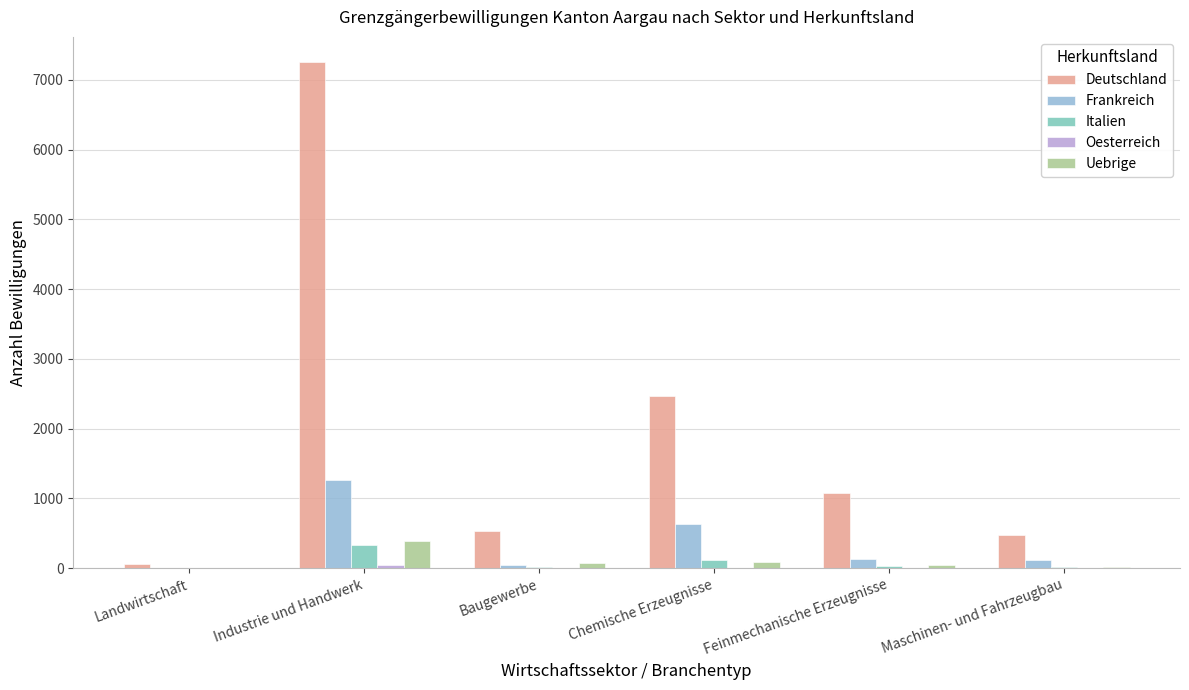

Is the value of Frankreich at Maschinen- und Fahrzeugbau greater than the value of Deutschland at Maschinen- und Fahrzeugbau?

No